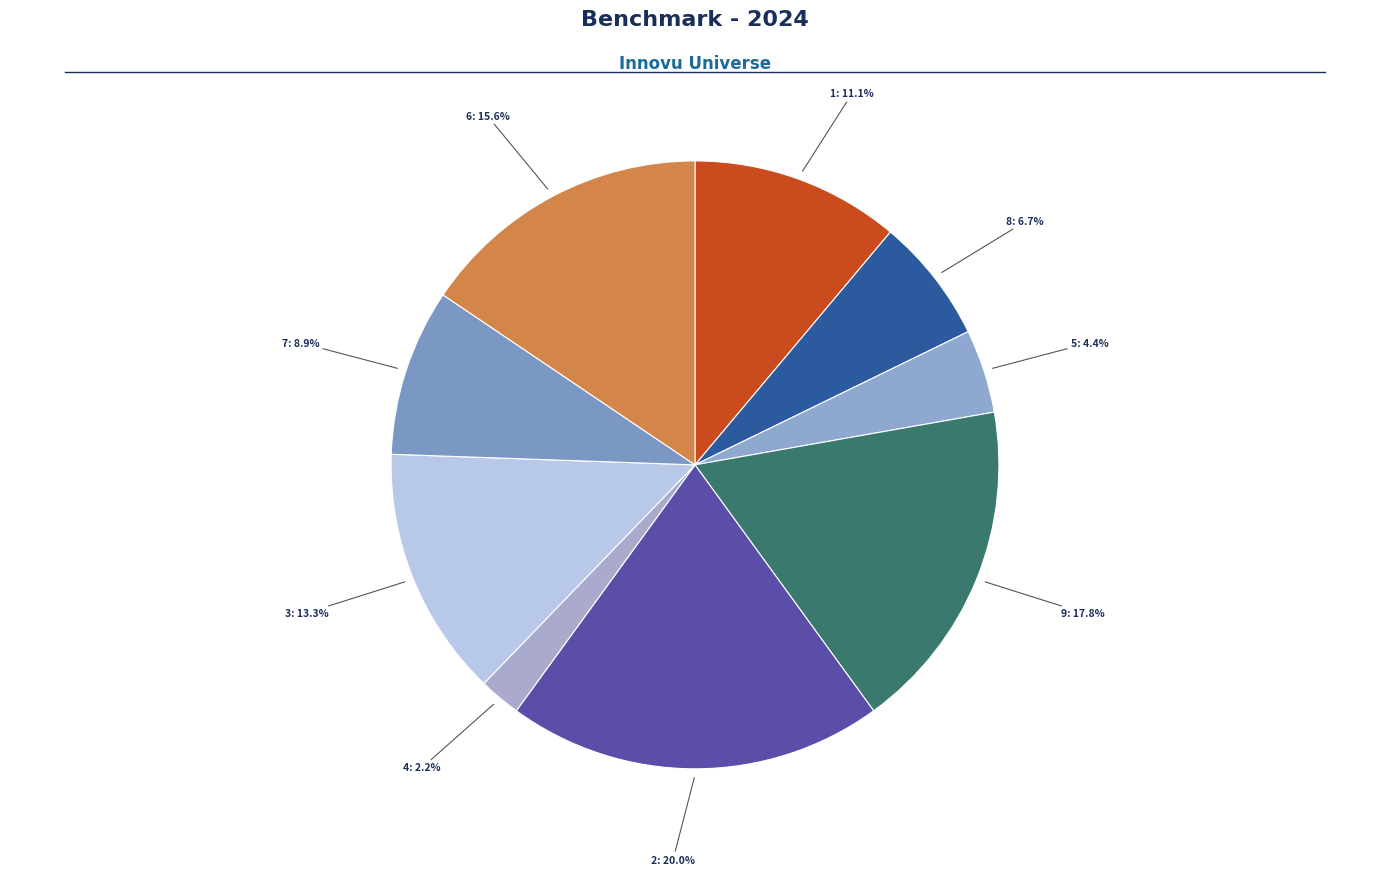

Approximately how many times larger is the value at 3 compared to 4?

6.0